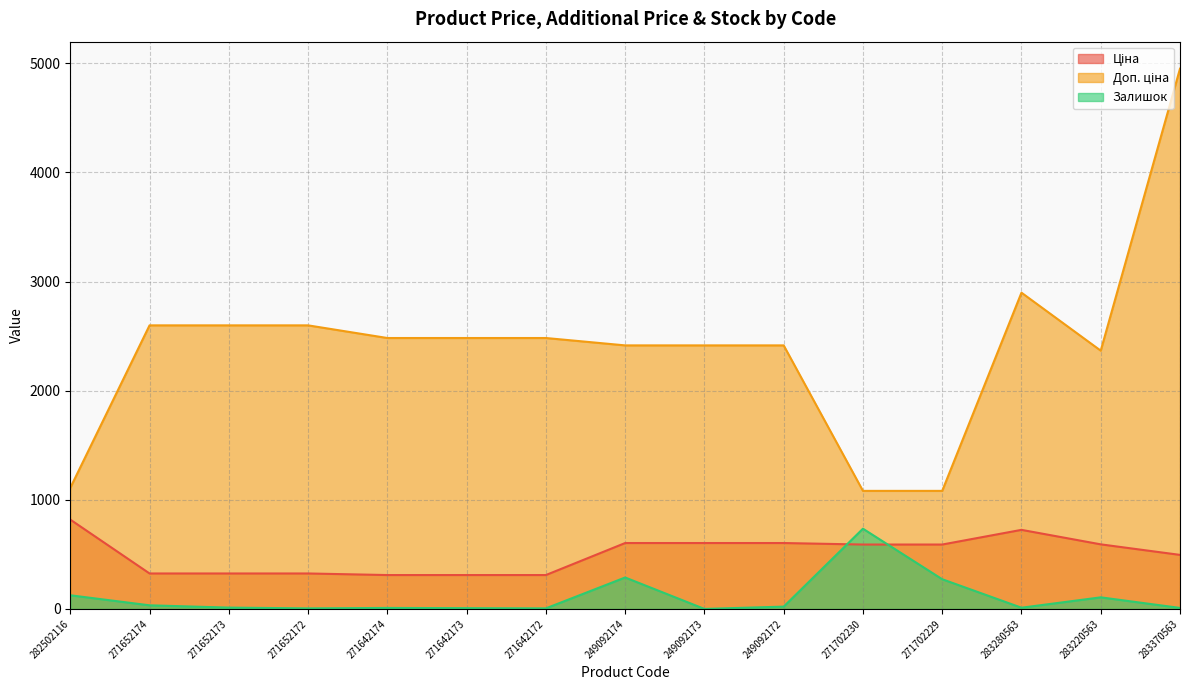

How many data points in Доп. ціна are above 2482?

8